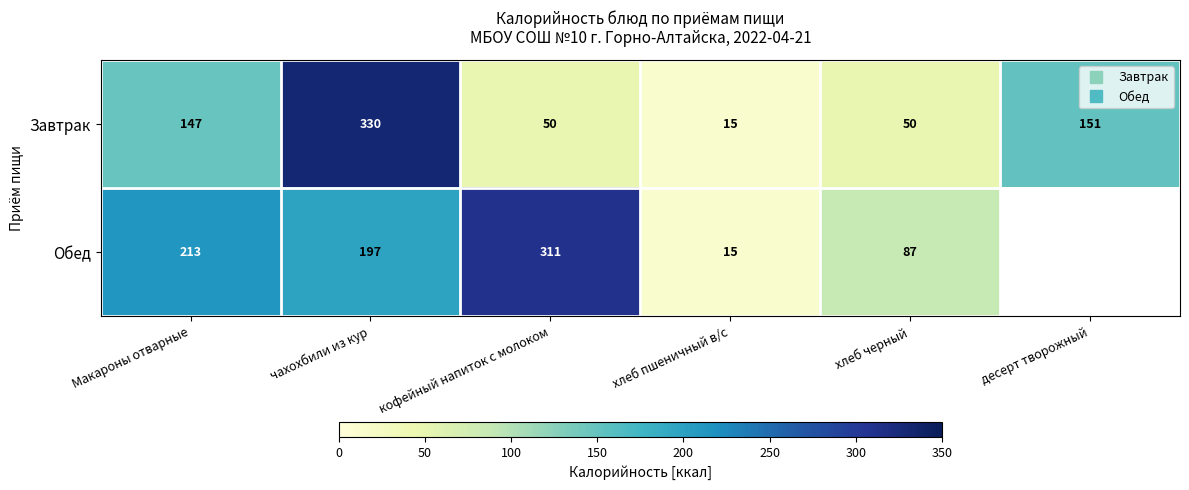

What is the spread (max minus min) of values at хлеб черный?

37.4